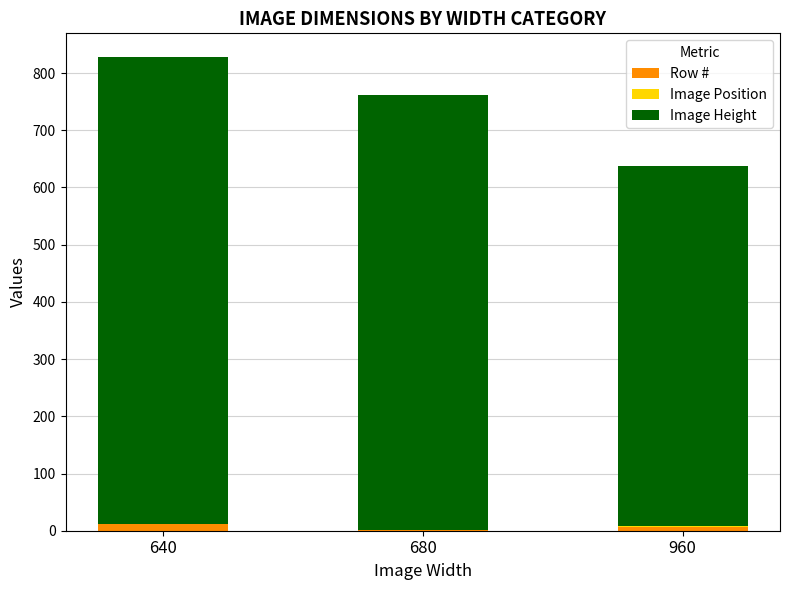

What is the sum of all Row # values?

18